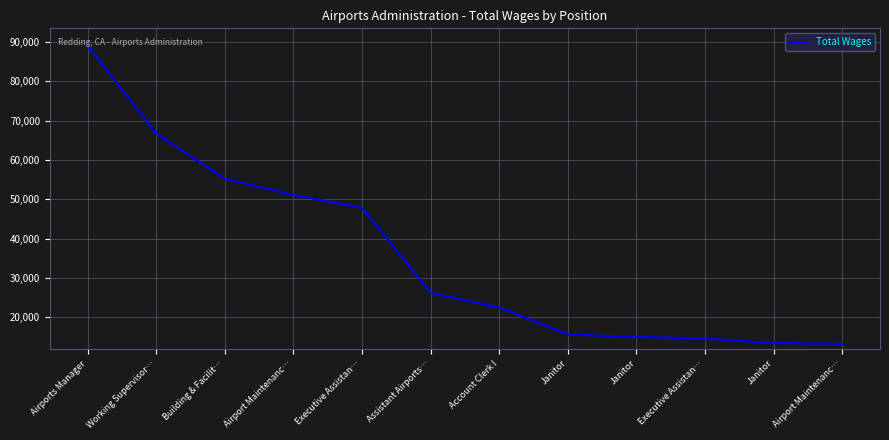

How many lines are shown in the chart?

1